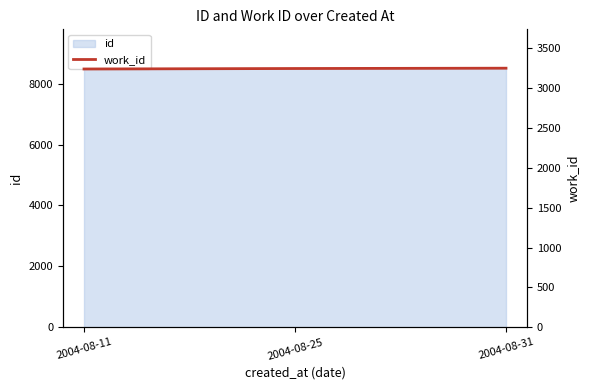

What is the difference between the maximum and minimum values?

10